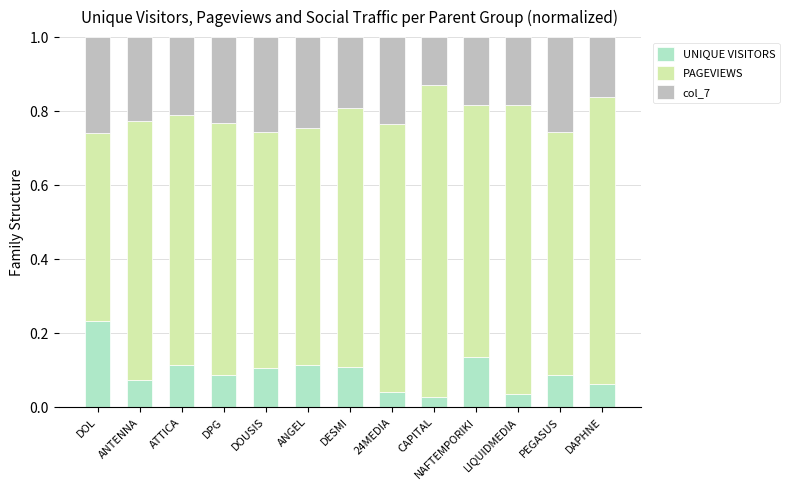

What is the total value across all series at DOL?

1.0